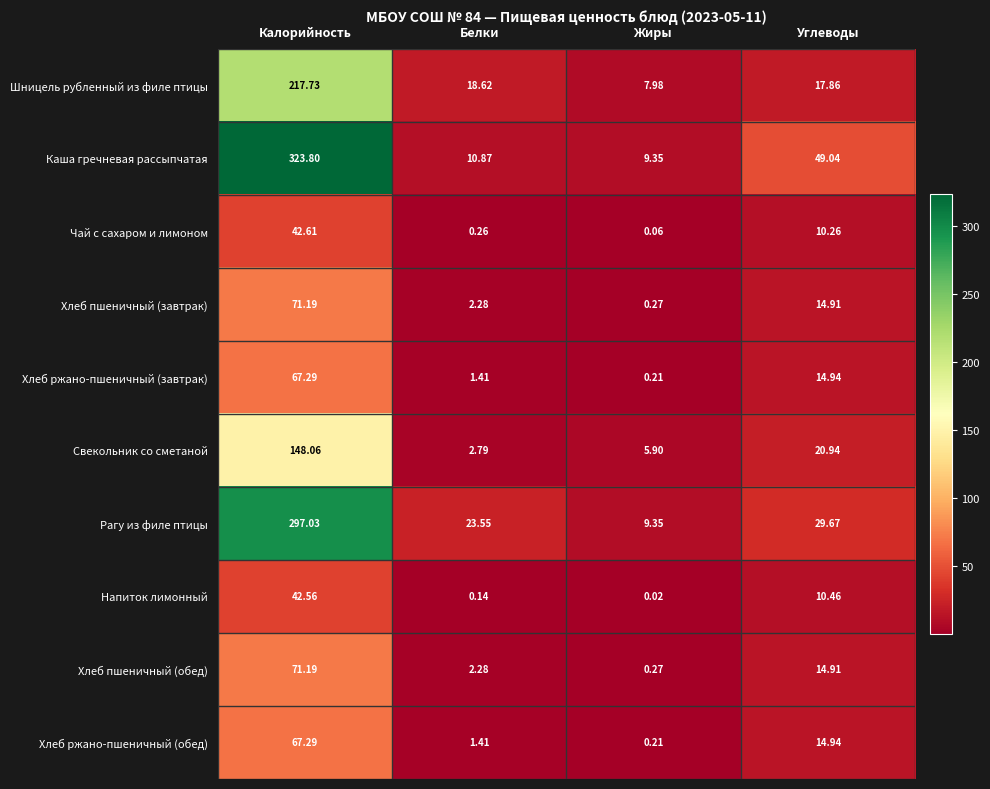

Which has a higher value, Углеводы or Белки?

Белки